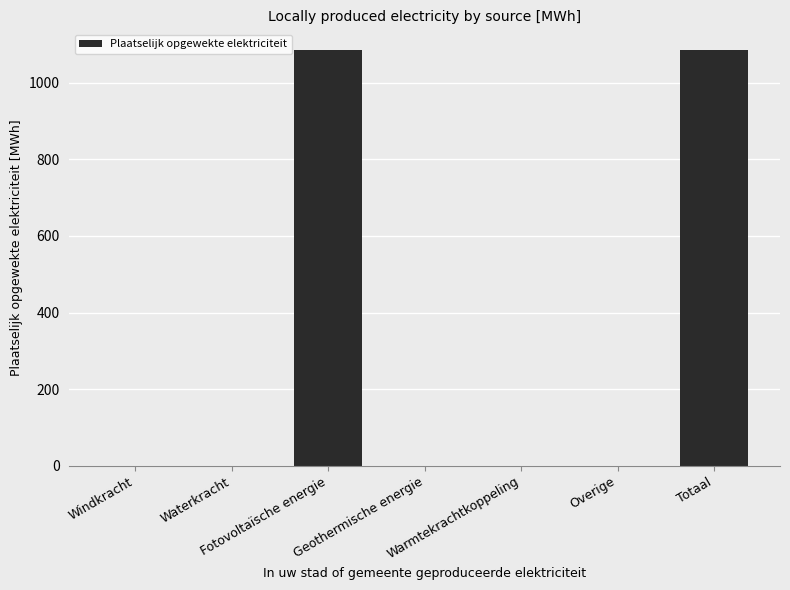

Which has a higher value, Fotovoltaïsche energie or Overige?

Fotovoltaïsche energie